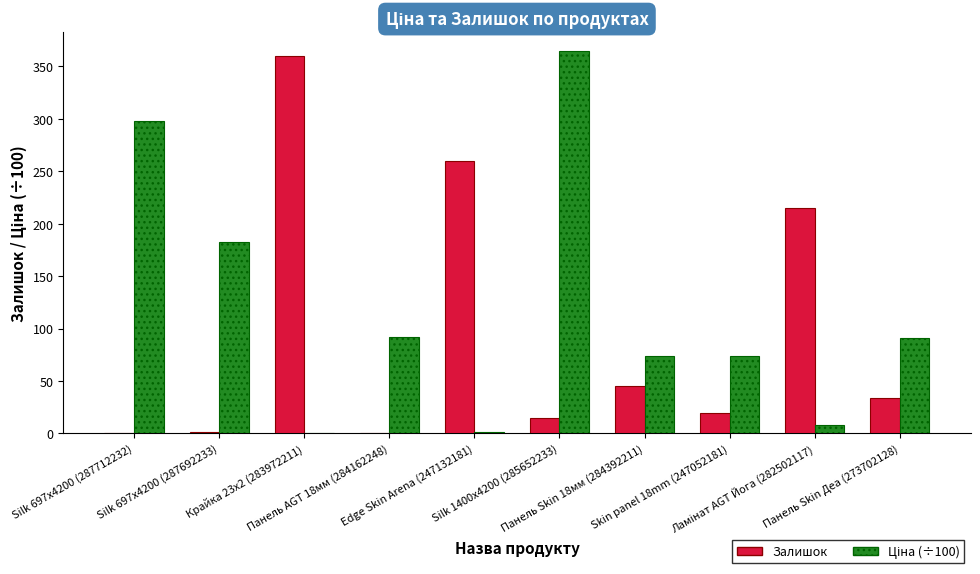

What is the sum of all Залишок values?

950.0